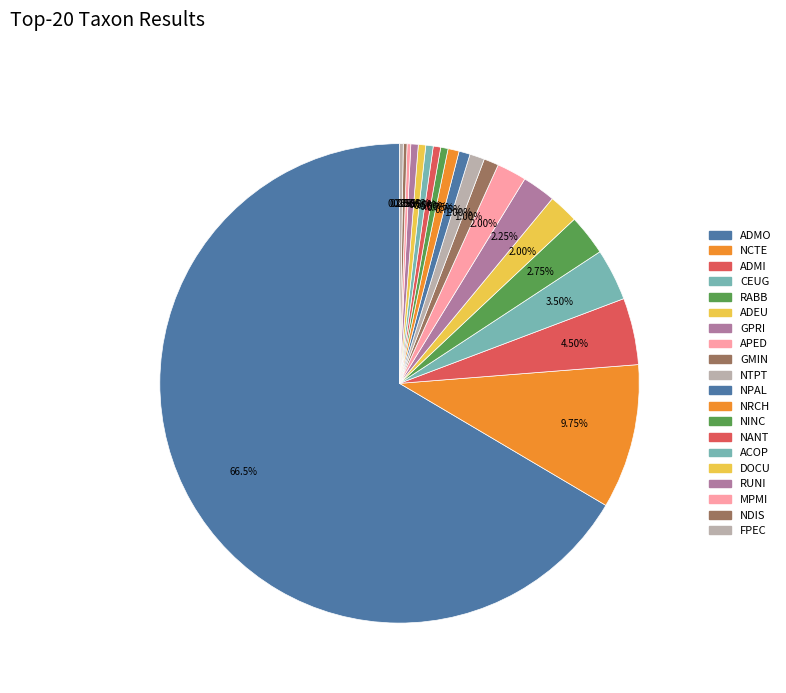

Which category has the smallest portion of the pie?

MPMI